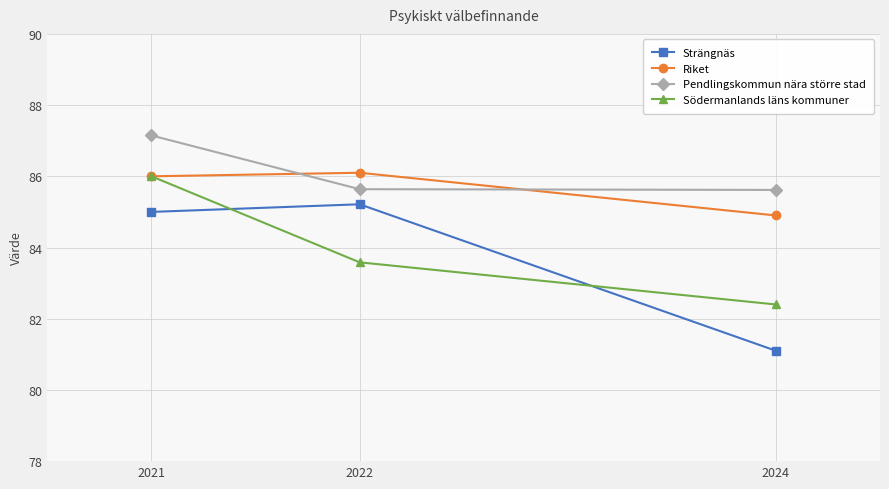

What is the greatest value displayed?

87.1